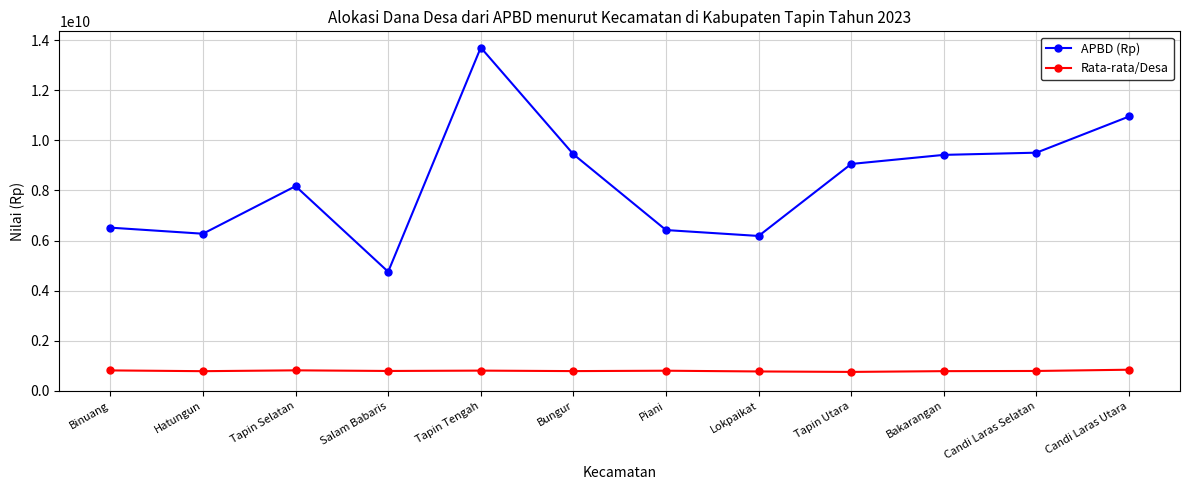

How many lines are shown in the chart?

2